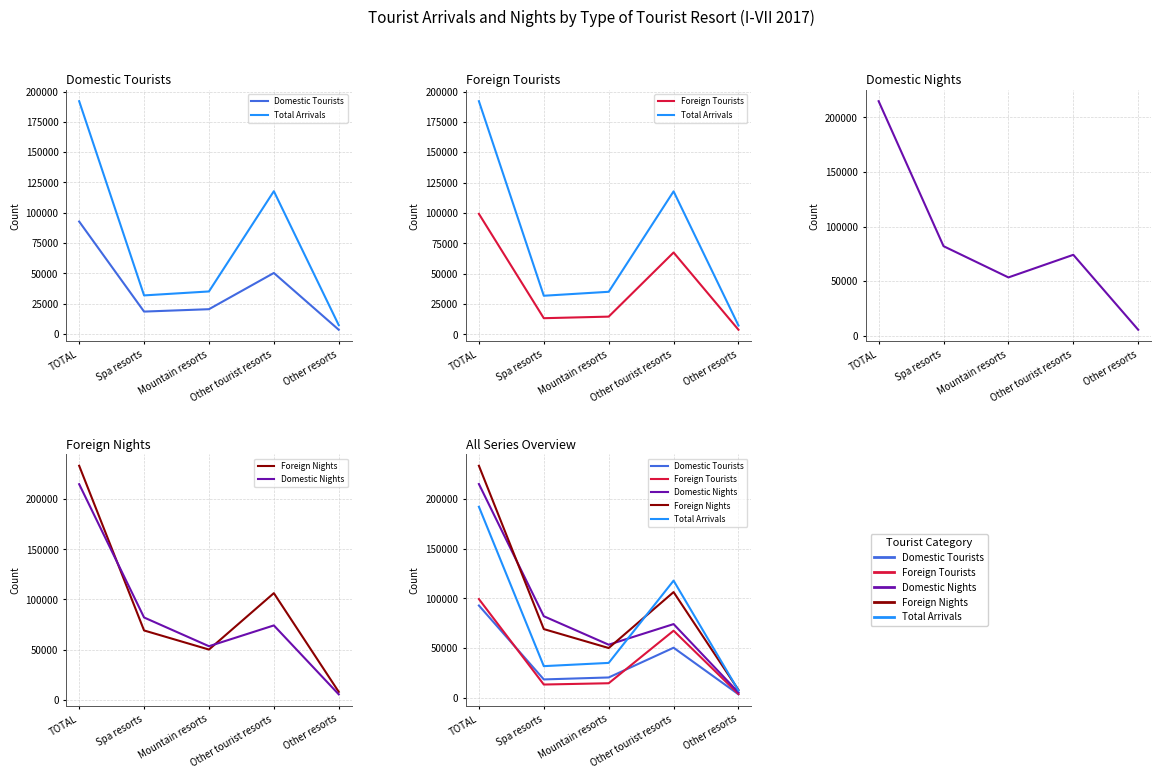

What is the lowest value of the Domestic Nights series?

5403